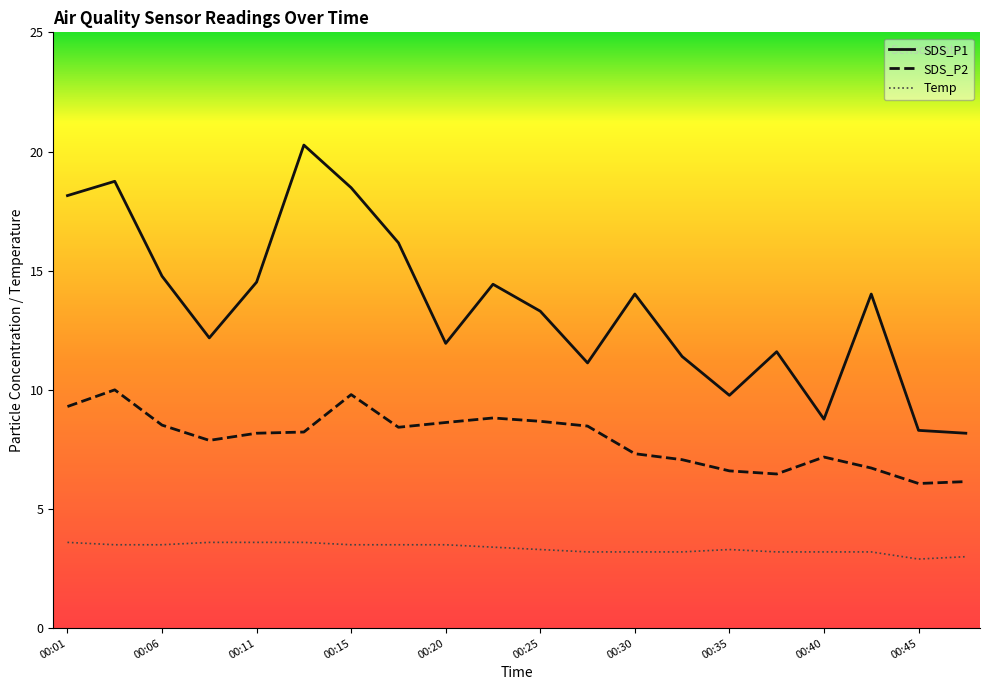

True or false: SDS_P1 and SDS_P2 cross at least once.

False